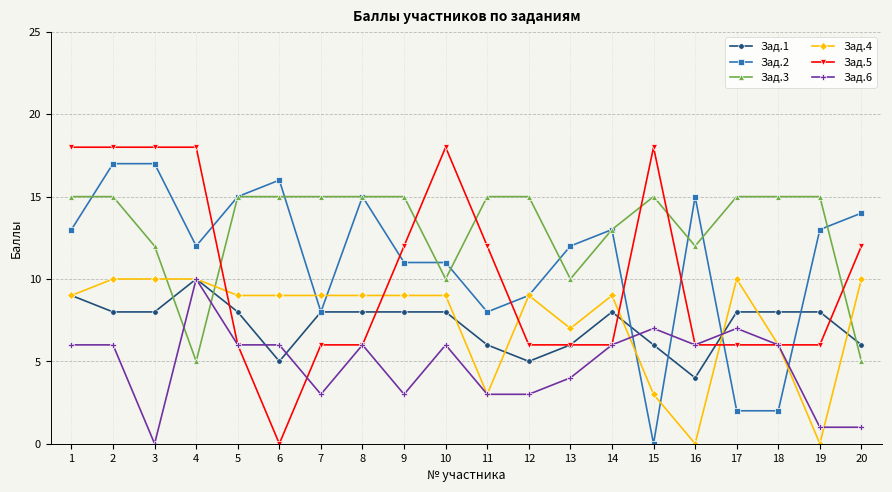

What is the sum of the Зад.3 values at 1 and 14?

28